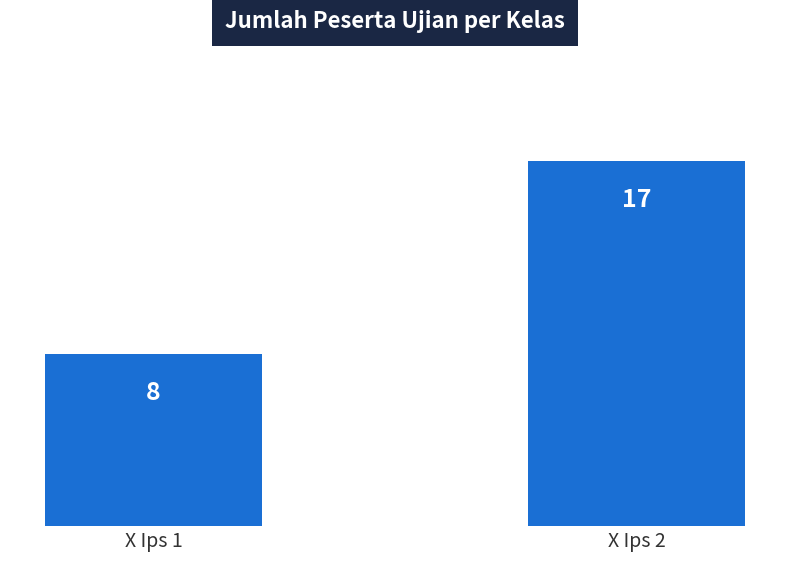

The value at X Ips 2 is 29. True or false?

False